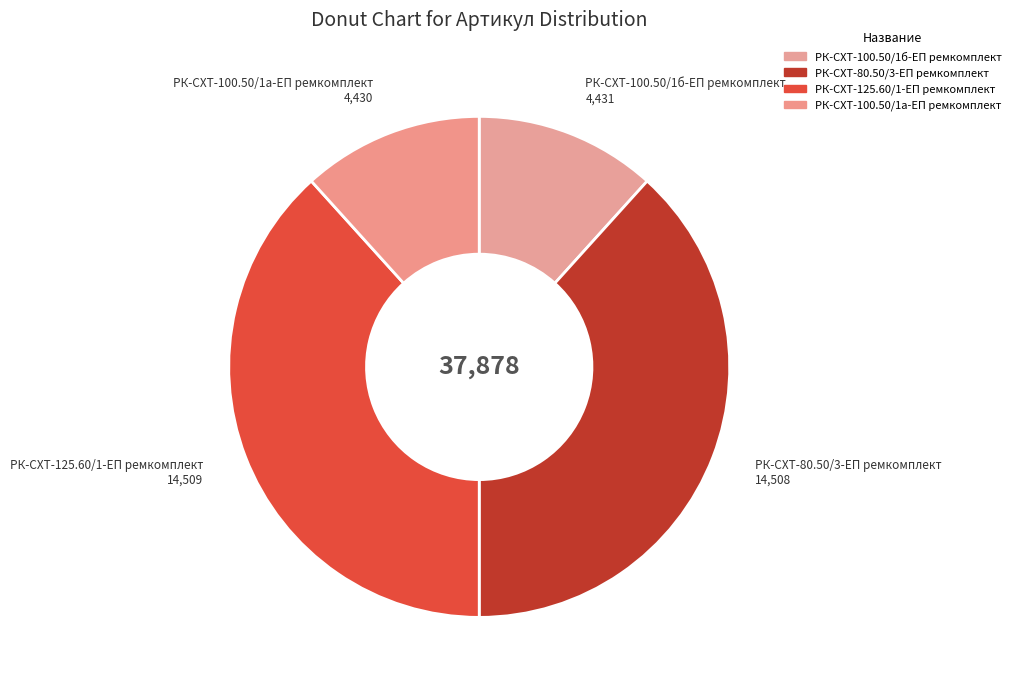

Does РК-СХТ-100.50/1б-ЕП ремкомплект represent more than half of the total?

No